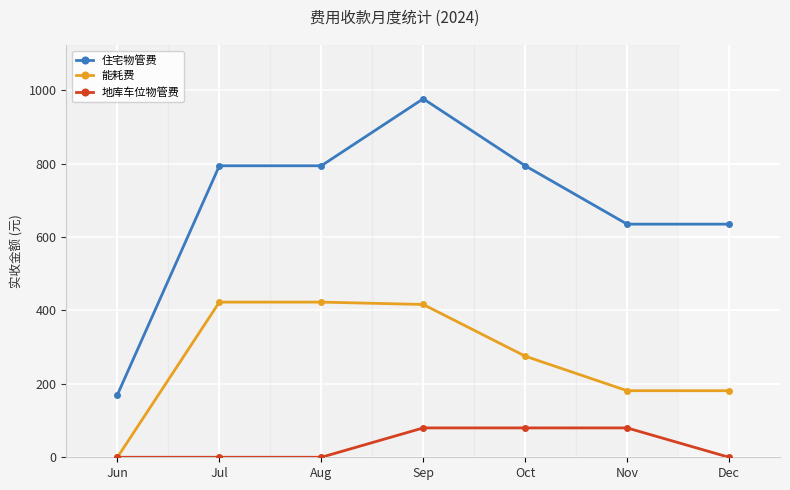

At which label does 住宅物管费 reach its peak?

Sep